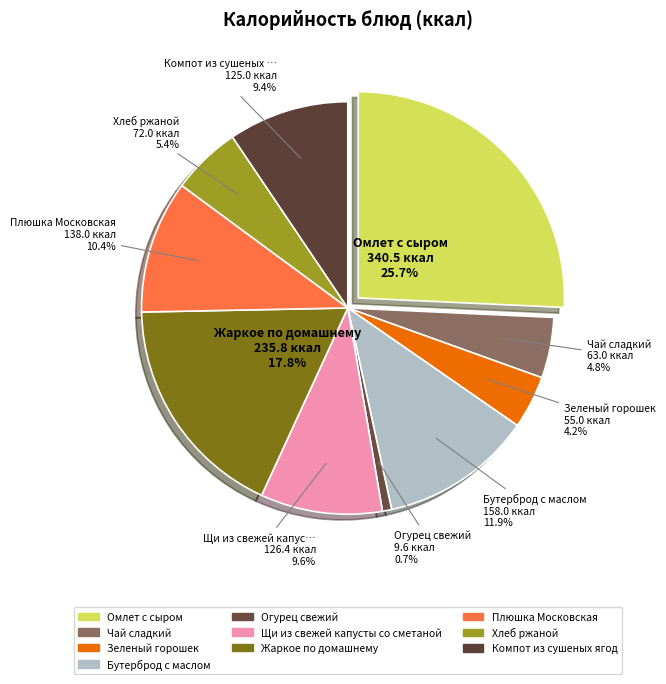

How many segments does this pie chart have?

10